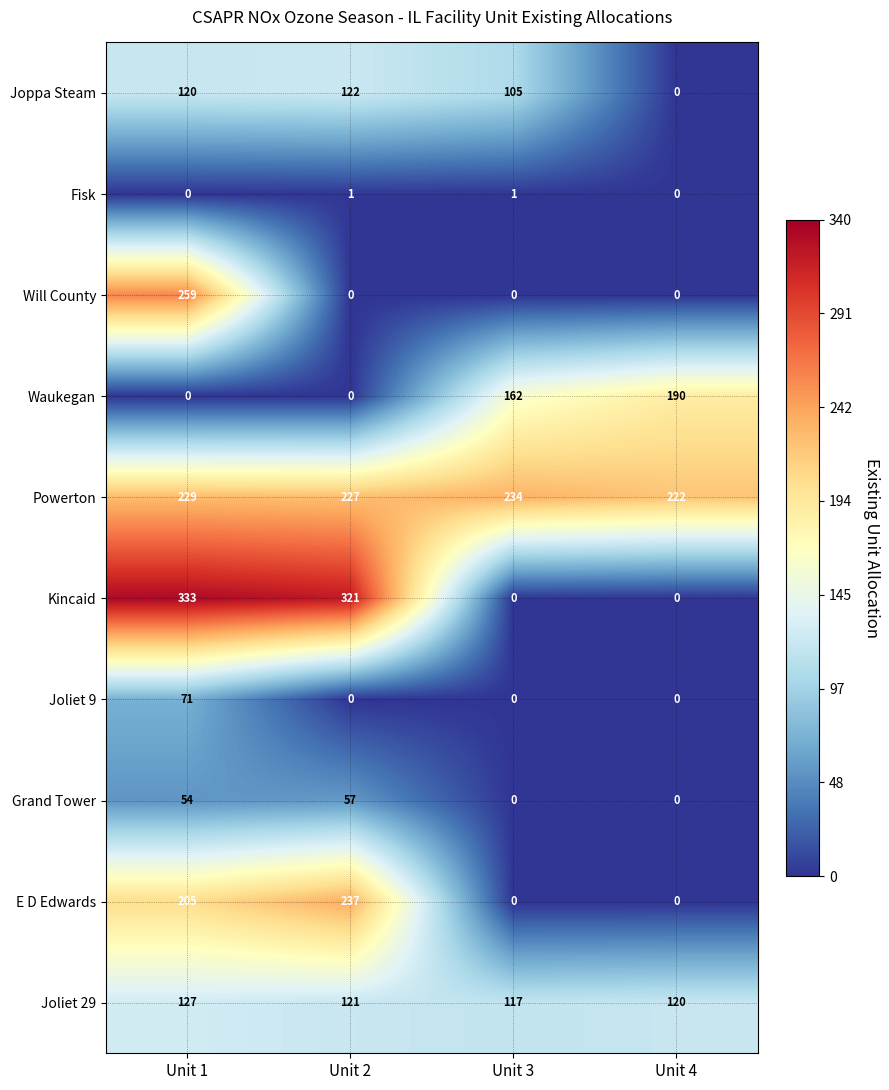

The E D Edwards series shows 120 at Unit 1. True or false?

False